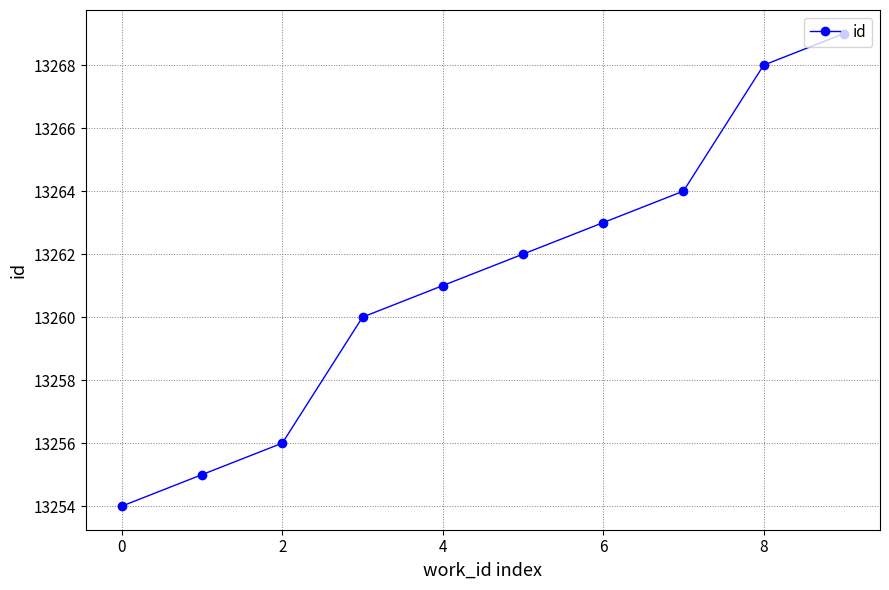

What is the value of the 3rd point from the left?

13256